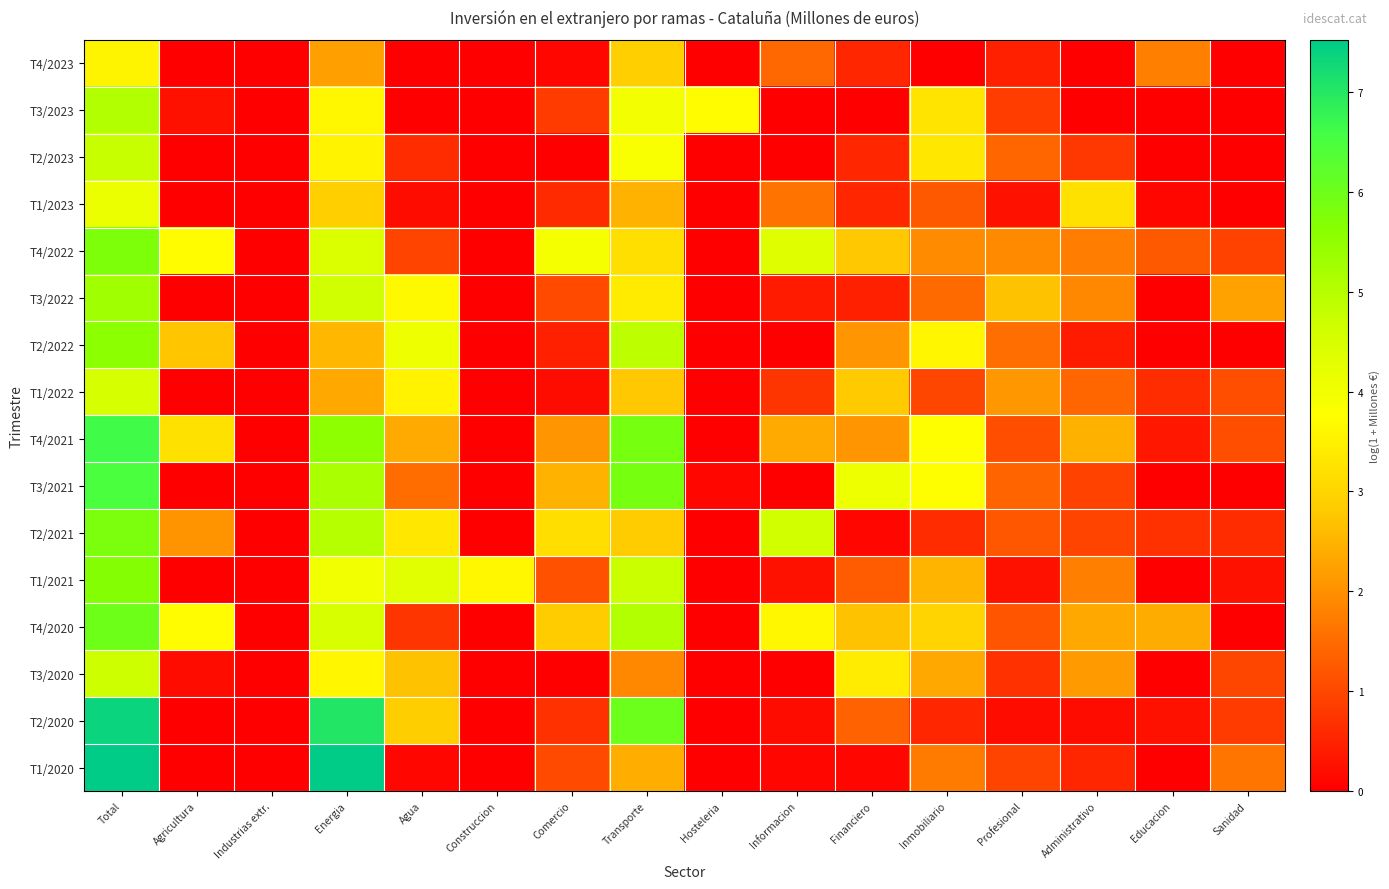

Reading right to left, what are all the values shown in this chart?

T4/2023: Sanidad=0.0	Educacion=1.8	Administrativo=0.0	Profesional=0.5	Inmobiliario=0.0	Financiero=0.5	Informacion=1.5	Hosteleria=0.0	Transporte=2.9	Comercio=0.1	Construccion=0.0	Agua=0.0	Energia=2.2	Industrias extr.=0.0	Agricultura=0.0	Total=3.6
T3/2023: Sanidad=0.0	Educacion=0.0	Administrativo=0.0	Profesional=0.9	Inmobiliario=3.3	Financiero=0.0	Informacion=0.0	Hosteleria=3.7	Transporte=4.0	Comercio=0.8	Construccion=0.0	Agua=0.0	Energia=3.6	Industrias extr.=0.0	Agricultura=0.3	Total=5.1
T2/2023: Sanidad=0.0	Educacion=0.0	Administrativo=0.8	Profesional=1.4	Inmobiliario=3.3	Financiero=0.5	Informacion=0.0	Hosteleria=0.0	Transporte=3.9	Comercio=0.0	Construccion=0.0	Agua=0.6	Energia=3.5	Industrias extr.=0.0	Agricultura=0.0	Total=4.7
T1/2023: Sanidad=0.0	Educacion=0.1	Administrativo=3.2	Profesional=0.3	Inmobiliario=1.3	Financiero=0.5	Informacion=1.6	Hosteleria=0.0	Transporte=2.5	Comercio=0.6	Construccion=0.0	Agua=0.2	Energia=2.9	Industrias extr.=0.0	Agricultura=0.0	Total=4.1
T4/2022: Sanidad=0.9	Educacion=1.3	Administrativo=1.8	Profesional=1.9	Inmobiliario=2.0	Financiero=2.8	Informacion=4.3	Hosteleria=0.0	Transporte=3.2	Comercio=3.9	Construccion=0.0	Agua=1.0	Energia=4.4	Industrias extr.=0.0	Agricultura=3.7	Total=5.8
T3/2022: Sanidad=2.3	Educacion=0.0	Administrativo=1.9	Profesional=2.7	Inmobiliario=1.5	Financiero=0.5	Informacion=0.4	Hosteleria=0.0	Transporte=3.4	Comercio=1.0	Construccion=0.0	Agua=3.7	Energia=4.6	Industrias extr.=0.0	Agricultura=0.0	Total=5.3
T2/2022: Sanidad=0.0	Educacion=0.0	Administrativo=0.4	Profesional=1.5	Inmobiliario=3.6	Financiero=2.1	Informacion=0.0	Hosteleria=0.0	Transporte=4.9	Comercio=0.5	Construccion=0.0	Agua=4.1	Energia=2.5	Industrias extr.=0.0	Agricultura=2.7	Total=5.6
T1/2022: Sanidad=1.1	Educacion=0.6	Administrativo=1.4	Profesional=2.1	Inmobiliario=1.0	Financiero=2.8	Informacion=0.7	Hosteleria=0.0	Transporte=2.8	Comercio=0.2	Construccion=0.0	Agua=3.6	Energia=2.3	Industrias extr.=0.0	Agricultura=0.0	Total=4.5
T4/2021: Sanidad=1.1	Educacion=0.3	Administrativo=2.5	Profesional=1.1	Inmobiliario=3.8	Financiero=2.1	Informacion=2.4	Hosteleria=0.0	Transporte=5.9	Comercio=2.1	Construccion=0.0	Agua=2.4	Energia=5.6	Industrias extr.=0.0	Agricultura=3.2	Total=6.6
T3/2021: Sanidad=0.0	Educacion=0.0	Administrativo=0.9	Profesional=1.4	Inmobiliario=3.8	Financiero=4.1	Informacion=0.0	Hosteleria=0.1	Transporte=5.9	Comercio=2.5	Construccion=0.0	Agua=1.5	Energia=5.2	Industrias extr.=0.0	Agricultura=0.0	Total=6.5
T2/2021: Sanidad=0.6	Educacion=0.7	Administrativo=1.0	Profesional=1.2	Inmobiliario=0.6	Financiero=0.1	Informacion=4.6	Hosteleria=0.0	Transporte=2.8	Comercio=3.2	Construccion=0.0	Agua=3.3	Energia=5.0	Industrias extr.=0.0	Agricultura=2.0	Total=5.8
T1/2021: Sanidad=0.3	Educacion=0.0	Administrativo=1.8	Profesional=0.3	Inmobiliario=2.5	Financiero=1.3	Informacion=0.3	Hosteleria=0.0	Transporte=4.7	Comercio=1.1	Construccion=3.6	Agua=4.3	Energia=4.0	Industrias extr.=0.0	Agricultura=0.0	Total=5.7
T4/2020: Sanidad=0.0	Educacion=2.4	Administrativo=2.3	Profesional=1.2	Inmobiliario=3.0	Financiero=2.7	Informacion=3.6	Hosteleria=0.0	Transporte=5.1	Comercio=2.8	Construccion=0.0	Agua=0.7	Energia=4.5	Industrias extr.=0.0	Agricultura=3.7	Total=6.0
T3/2020: Sanidad=1.0	Educacion=0.0	Administrativo=2.2	Profesional=0.7	Inmobiliario=2.3	Financiero=3.4	Informacion=0.0	Hosteleria=0.0	Transporte=1.9	Comercio=0.0	Construccion=0.0	Agua=2.7	Energia=3.6	Industrias extr.=0.0	Agricultura=0.2	Total=4.7
T2/2020: Sanidad=0.8	Educacion=0.3	Administrativo=0.2	Profesional=0.2	Inmobiliario=0.5	Financiero=1.4	Informacion=0.2	Hosteleria=0.0	Transporte=6.0	Comercio=0.7	Construccion=0.0	Agua=2.9	Energia=7.0	Industrias extr.=0.0	Agricultura=0.0	Total=7.4
T1/2020: Sanidad=1.6	Educacion=0.0	Administrativo=0.5	Profesional=1.0	Inmobiliario=1.7	Financiero=0.1	Informacion=0.1	Hosteleria=0.0	Transporte=2.4	Comercio=1.0	Construccion=0.0	Agua=0.1	Energia=7.5	Industrias extr.=0.0	Agricultura=0.0	Total=7.5